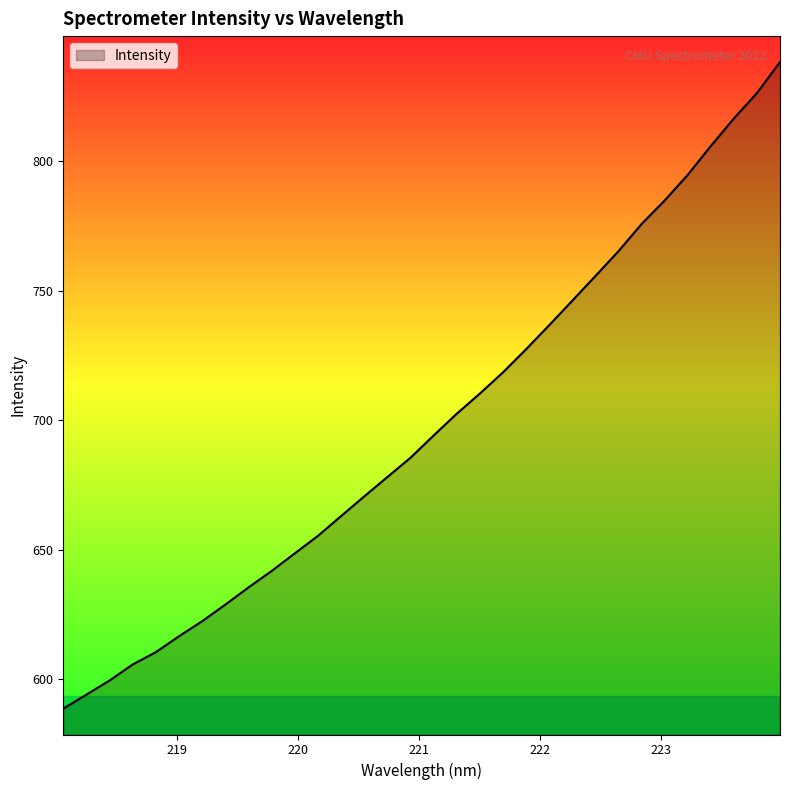

What is the maximum value shown in the chart?

838.2